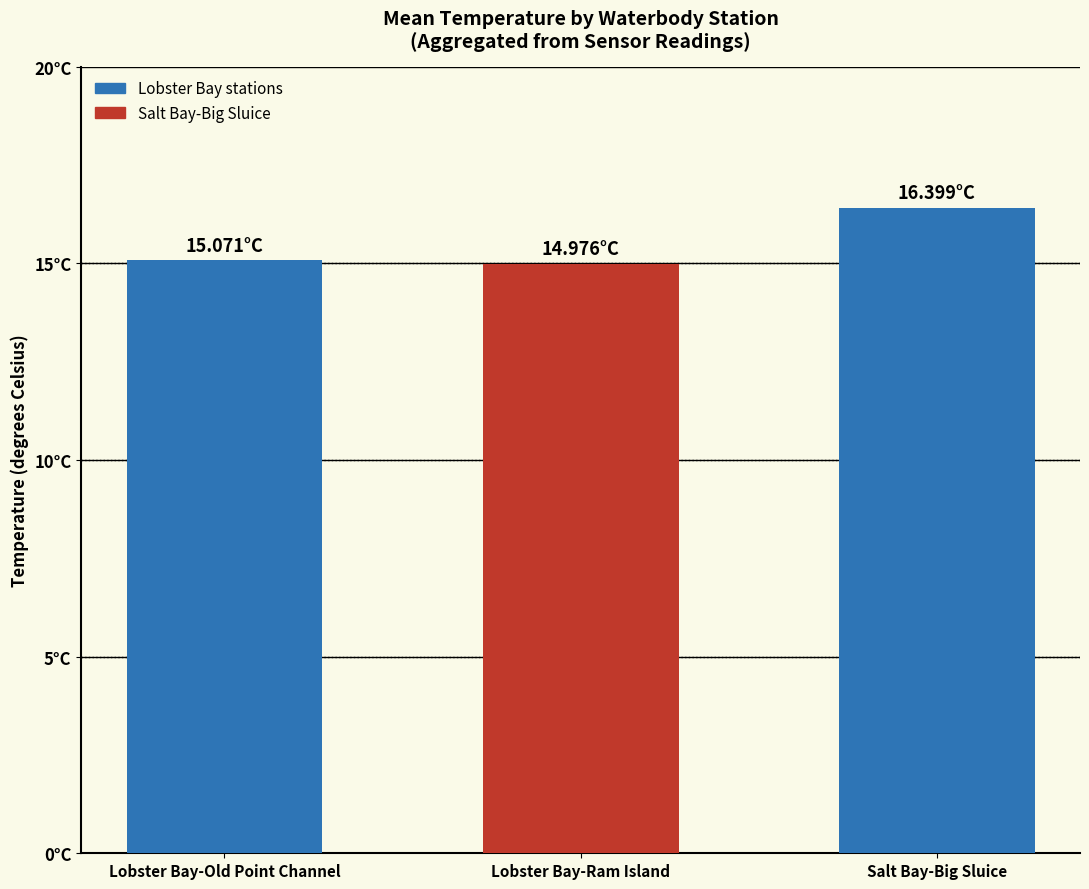

What is the maximum value shown in the chart?

16.4